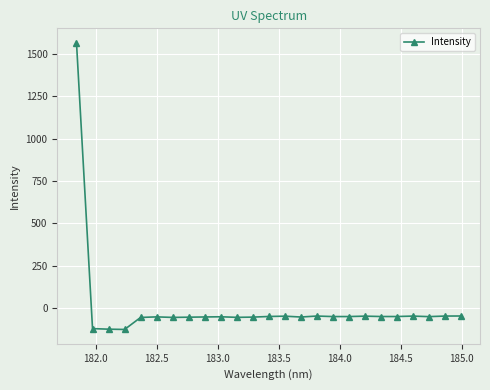

What is the difference between the maximum and minimum values?

1693.4